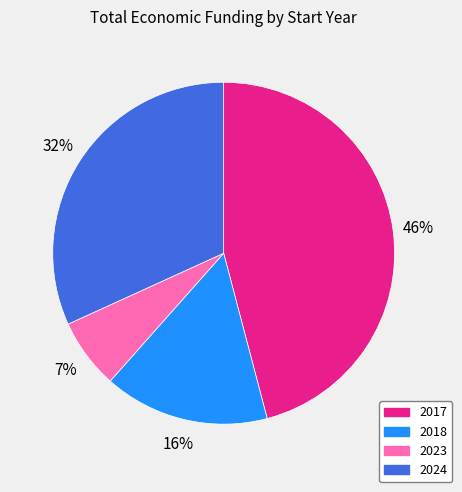

Is there any slice that represents more than half of the pie?

No